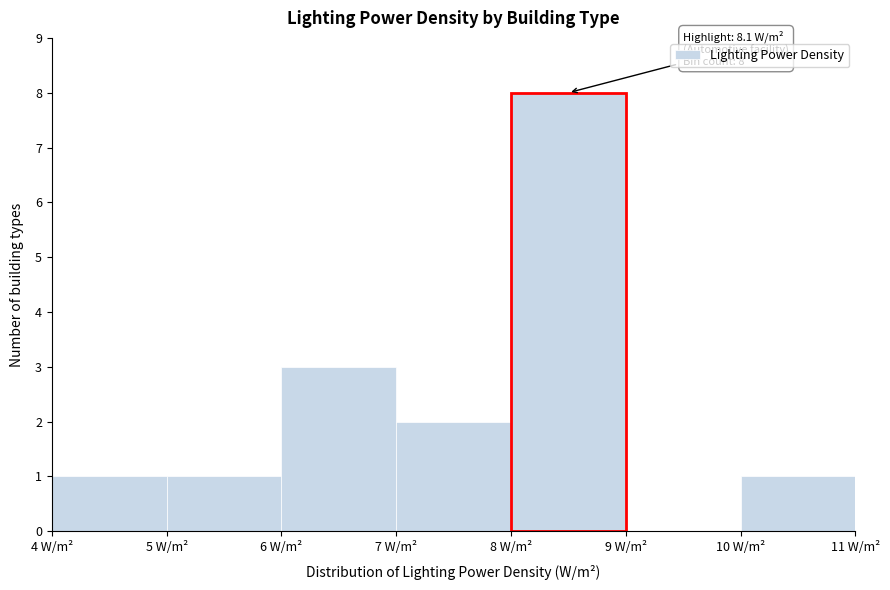

Over which range of the x-axis is the bar tallest?

8 to 9